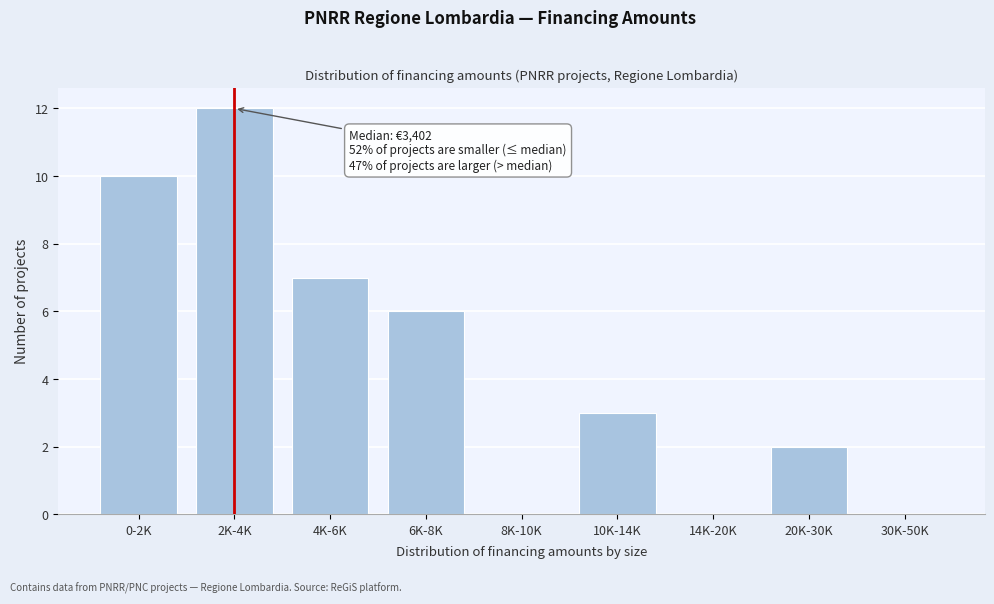

Reading left to right, extract all data points from this chart.

0-2K=10	2K-4K=12	4K-6K=7	6K-8K=6	8K-10K=0	10K-14K=3	14K-20K=0	20K-30K=2	30K-50K=0